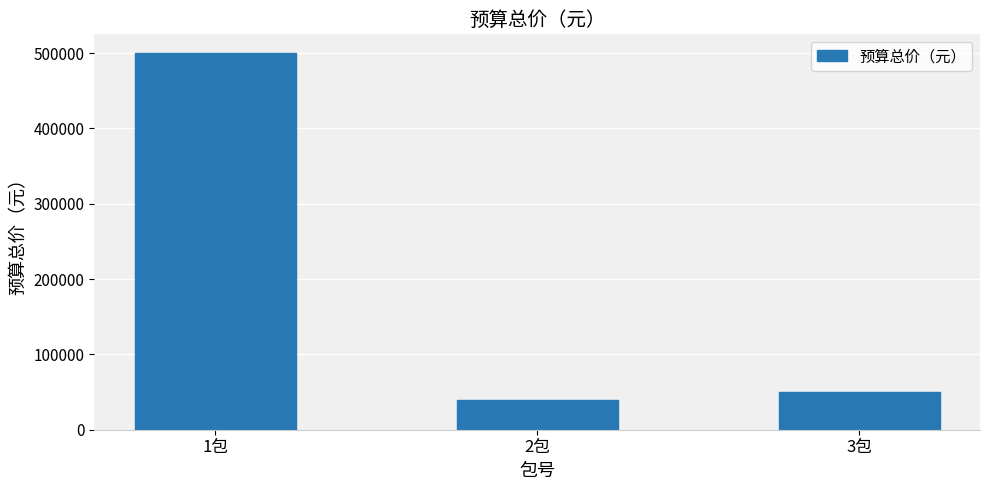

What is the difference between the values at 3包 and 1包?

450000